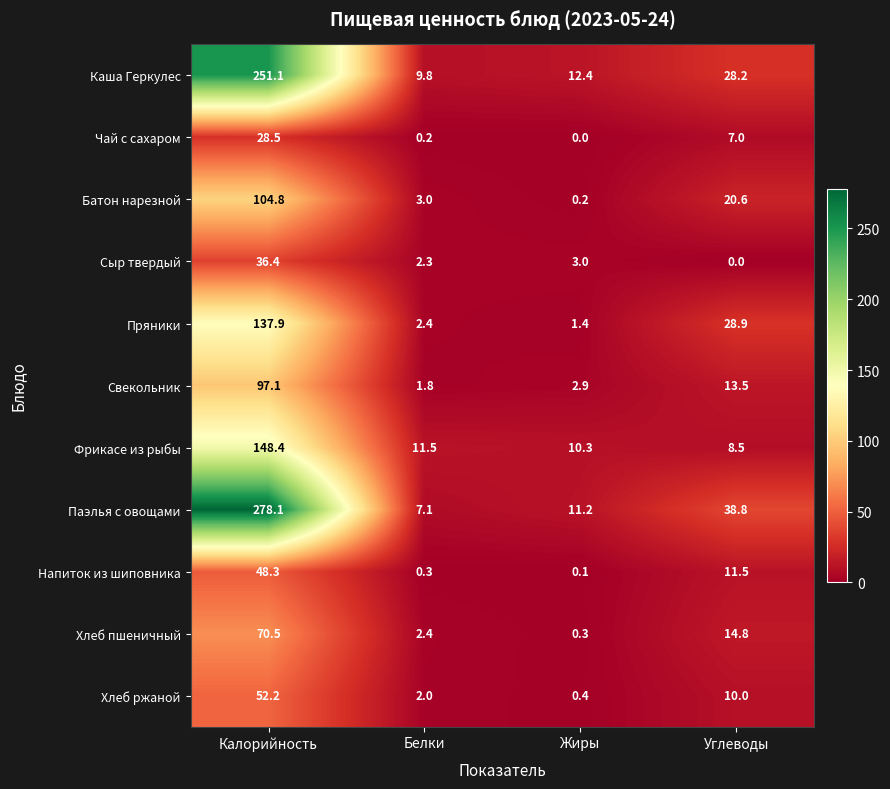

True or false: Хлеб пшеничный has a value of 47.5 at Калорийность.

False